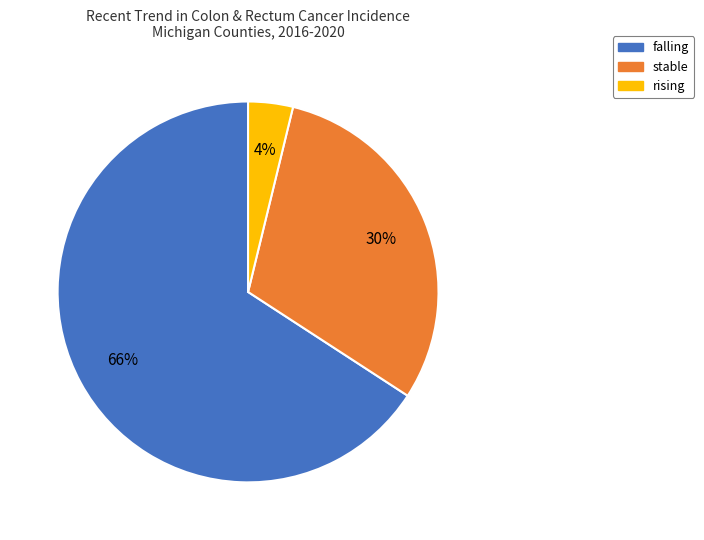

Which category has the smallest portion of the pie?

rising